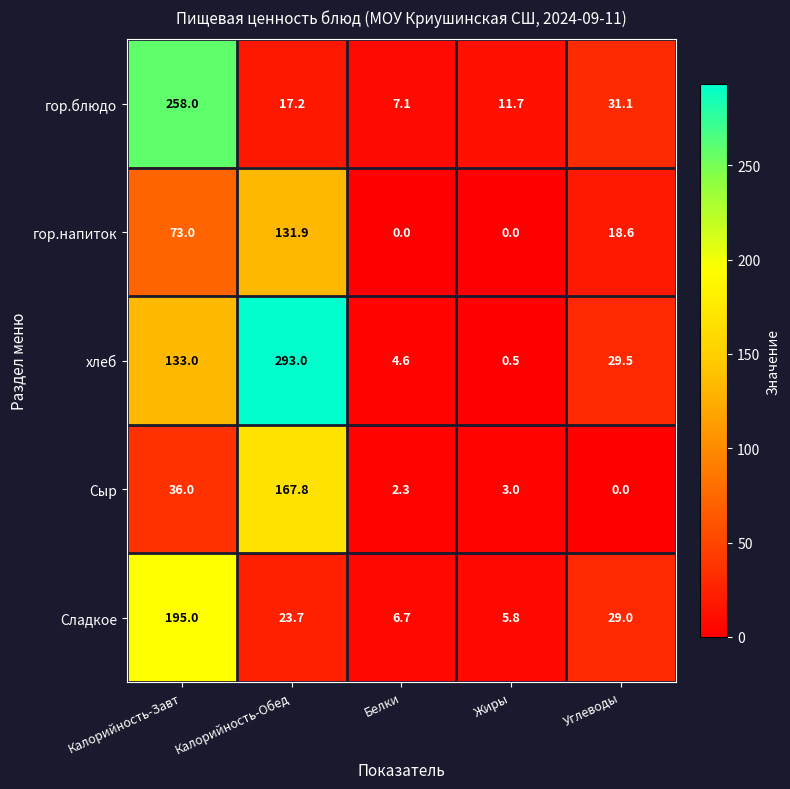

At which category is the sum across all series the highest?

Калорийность-Завт